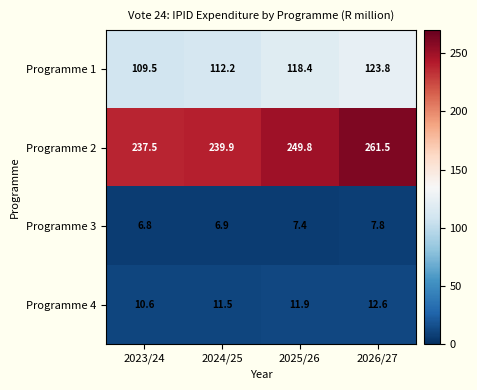

Rank the categories by Programme 1 value from highest to lowest.

2026/27, 2025/26, 2024/25, 2023/24